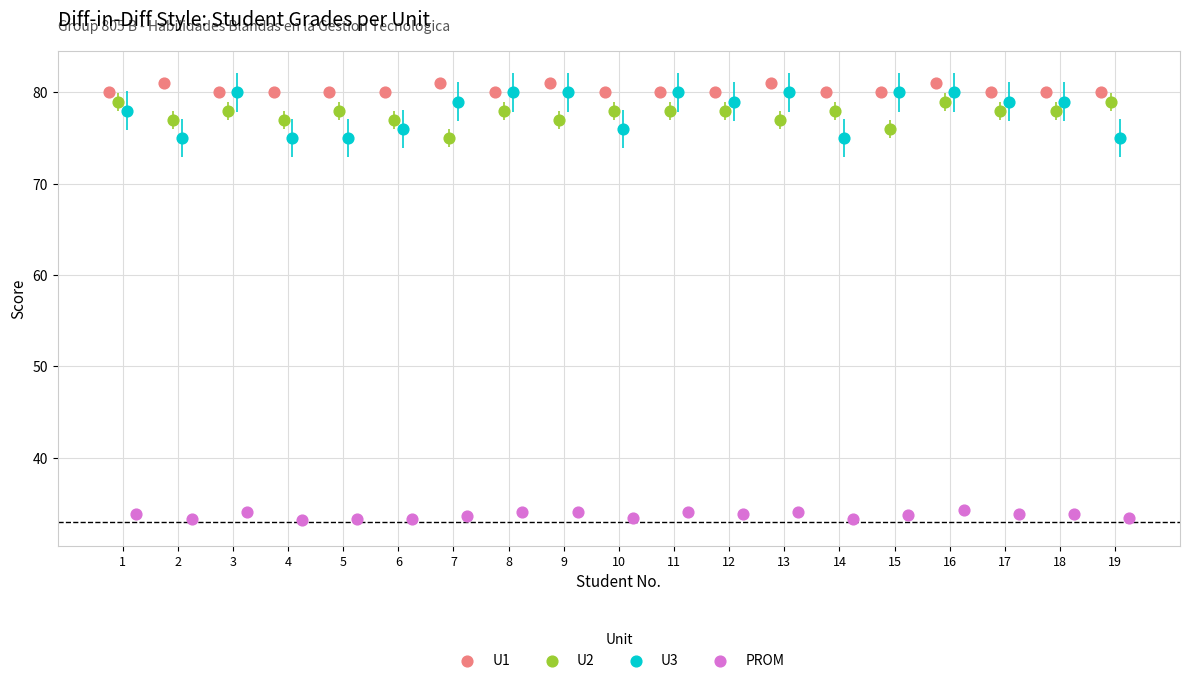

Which series reaches the minimum Y coordinate?

PROM